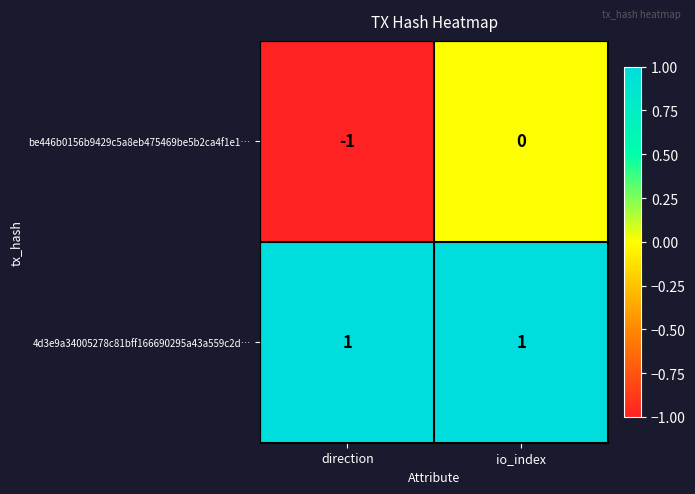

Which category has the lowest value across all series?

direction